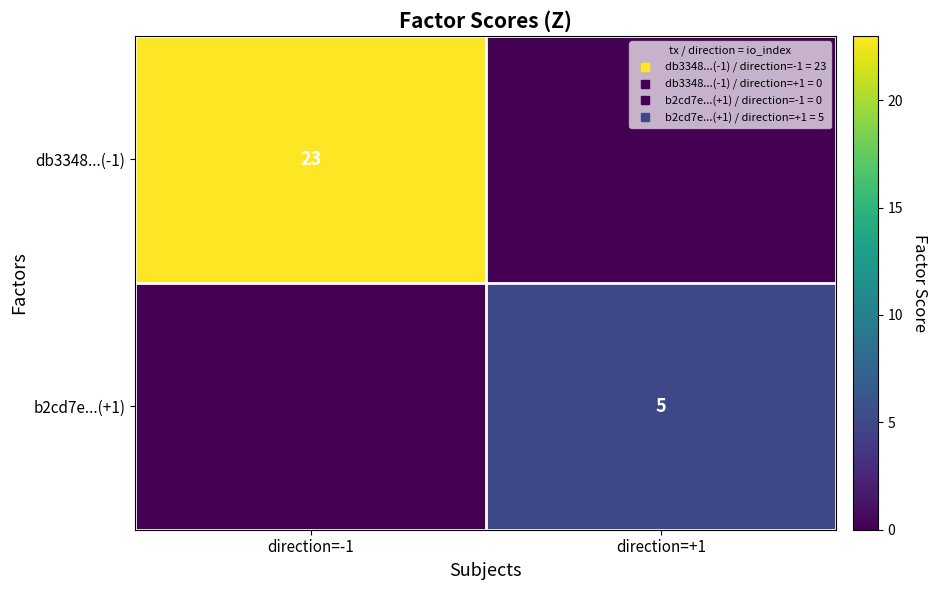

At which category is the sum across all series the highest?

direction=-1